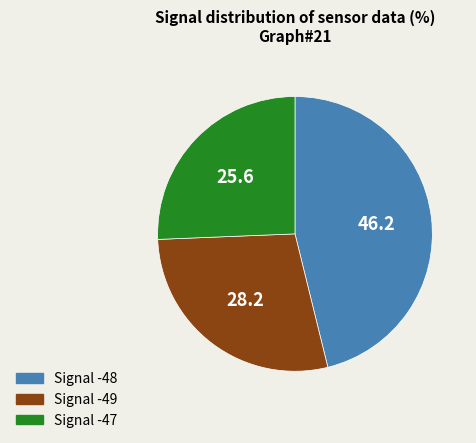

What is the ratio of the value at Signal -48 to the value at Signal -47?

1.8